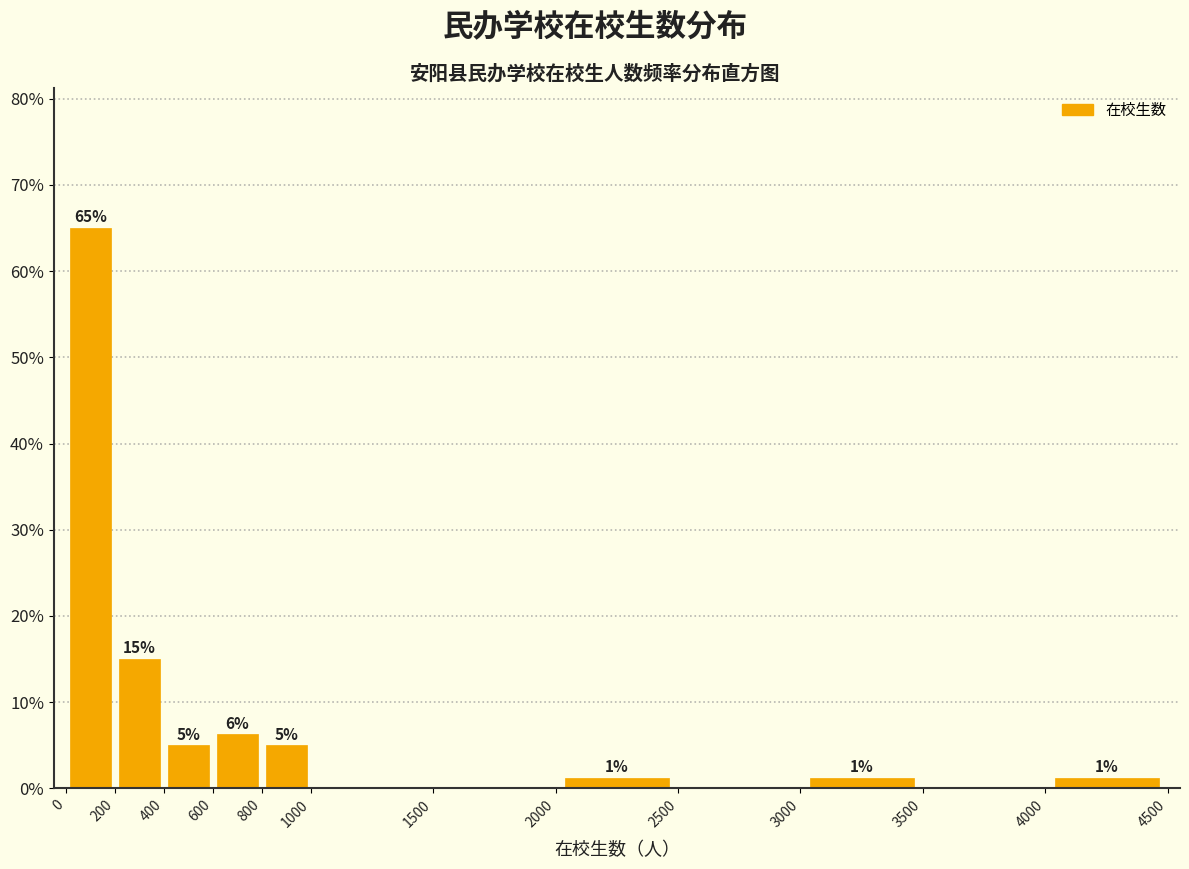

Which range on the x-axis has the tallest bar?

0 to 200